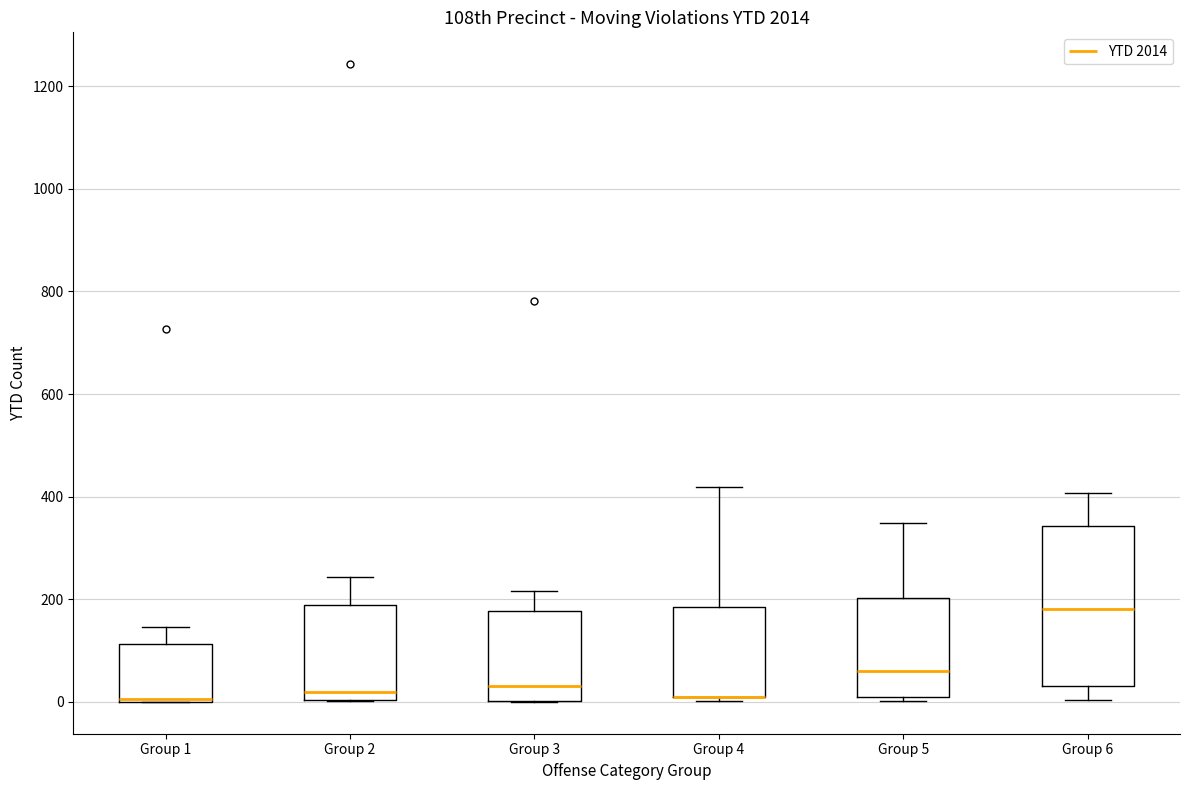

Reading left to right, transcribe this box plot: for each box, give where its median line is, the range the box spans, and where its two whiskers end, as read against the y-axis. The values are not printed on the chart, so give them approximately, as read against the axis.

Group 1: median 0, box 0 to 120, whiskers 0 to 140
Group 2: median 20, box 0 to 180, whiskers 0 to 240
Group 3: median 40, box 0 to 180, whiskers 0 to 220
Group 4: median 20 (drawn on the box's lower edge), box 0 to 180, whiskers 0 (just below the box's lower edge) to 420
Group 5: median 60, box 20 to 200, whiskers 0 to 340
Group 6: median 180, box 40 to 340, whiskers 0 to 400